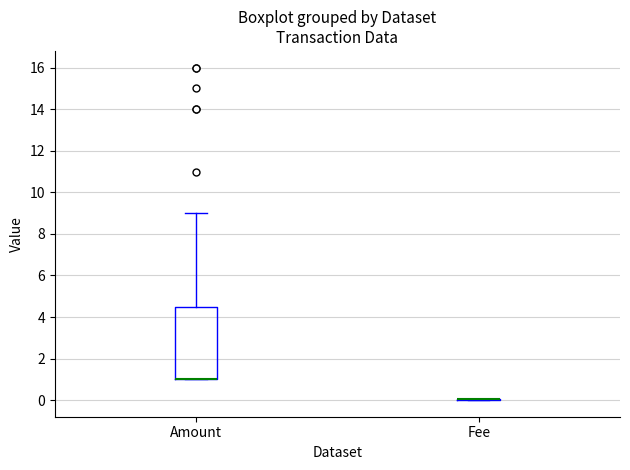

Which box is the tallest, from its lower edge to its upper edge?

Amount